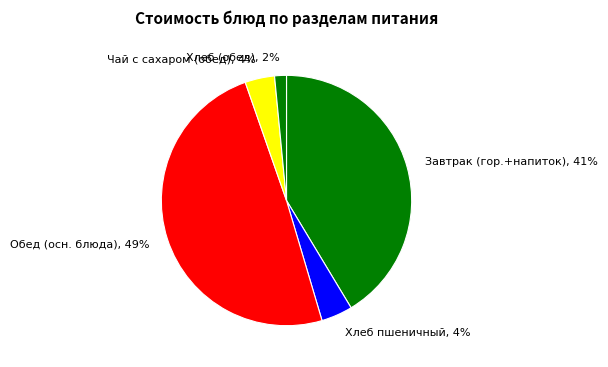

How many segments does this pie chart have?

5